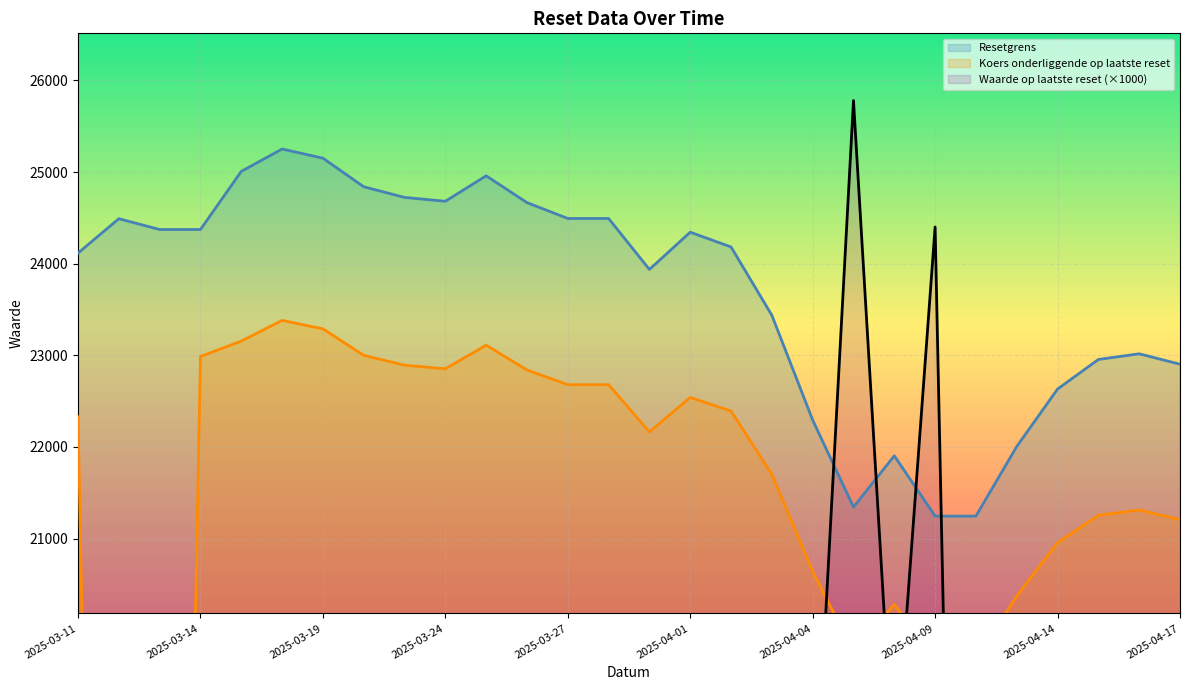

How many distinct data groups are displayed?

3